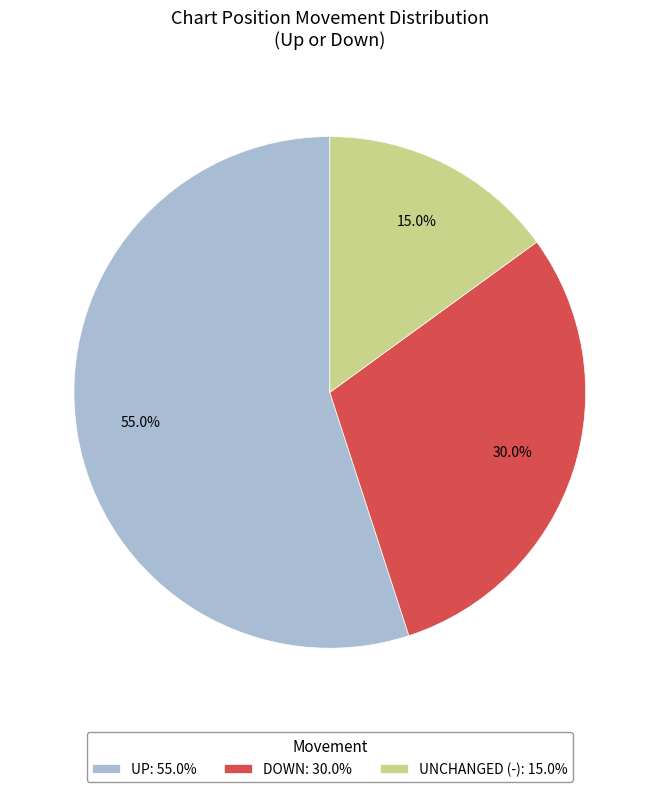

Combined, do UP: 55.0% and UNCHANGED (-): 15.0% account for over 50%?

Yes